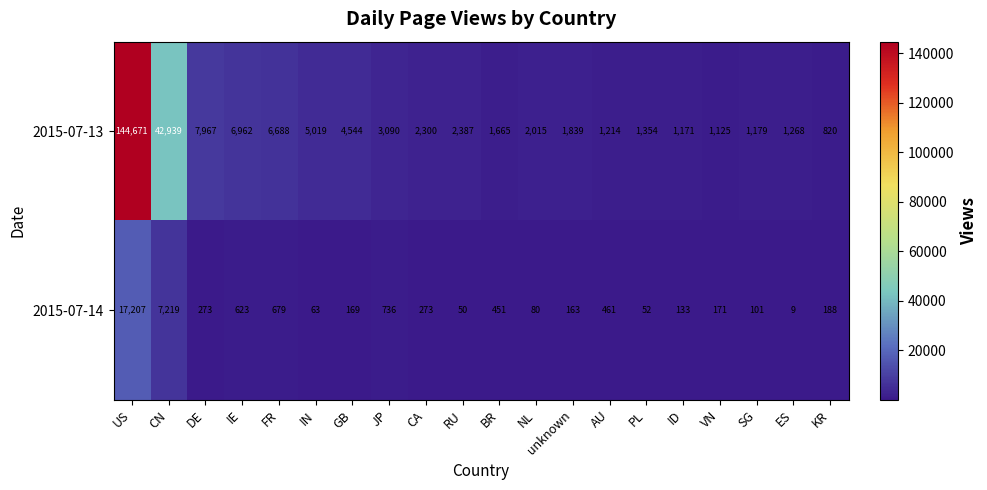

Is it true that 2015-07-14 equals 736 at JP?

True